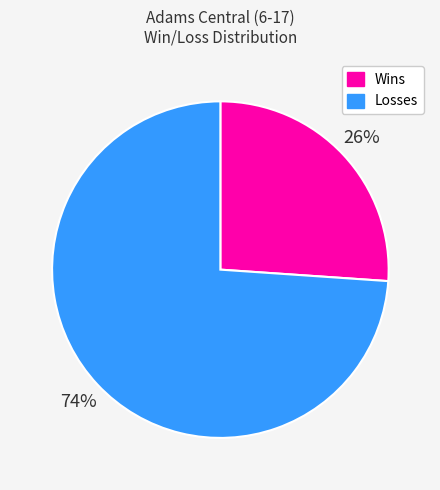

Is there any slice that represents more than half of the pie?

Yes